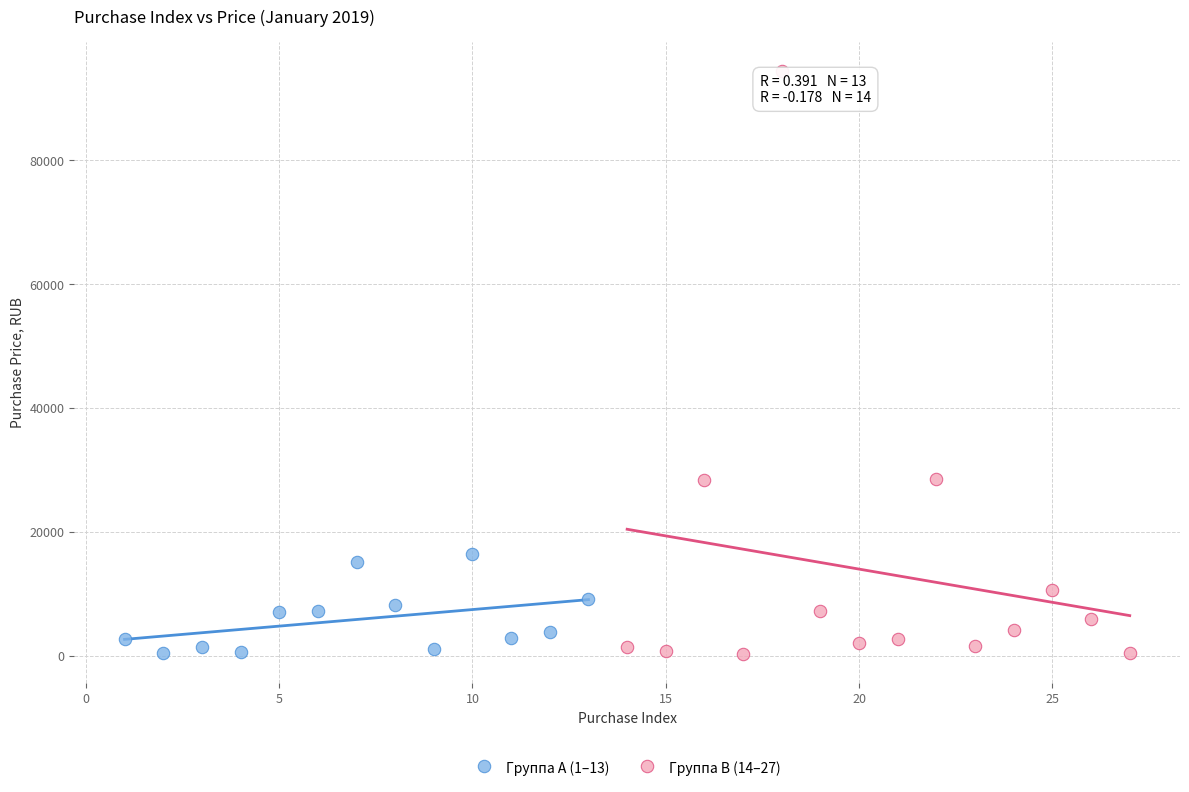

Which series has the largest Y range (max minus min)?

Группа B (14–27)